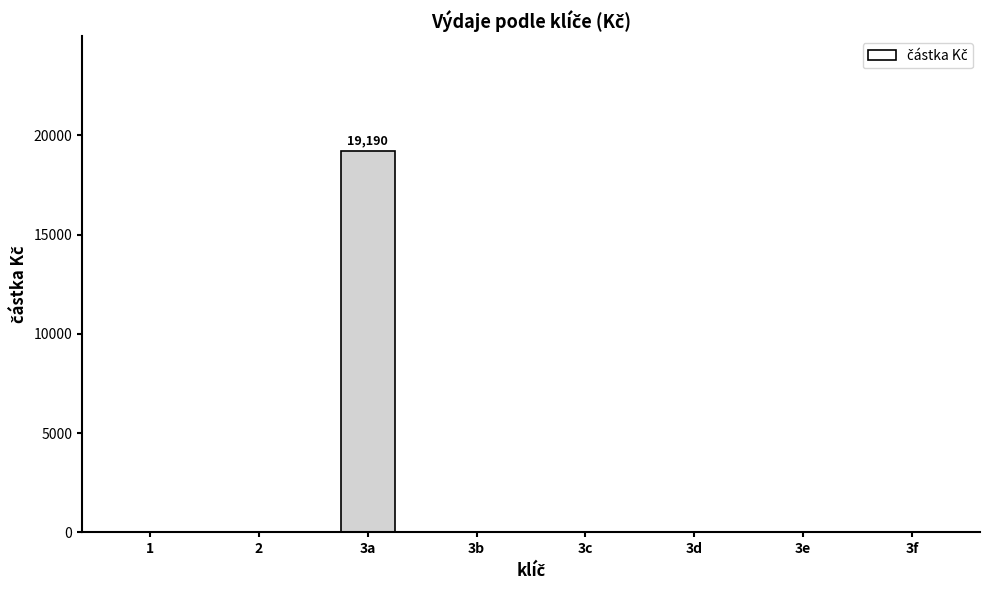

Reading left to right, transcribe all the data shown in this chart.

1=0	2=0	3a=19190	3b=0	3c=0	3d=0	3e=0	3f=0